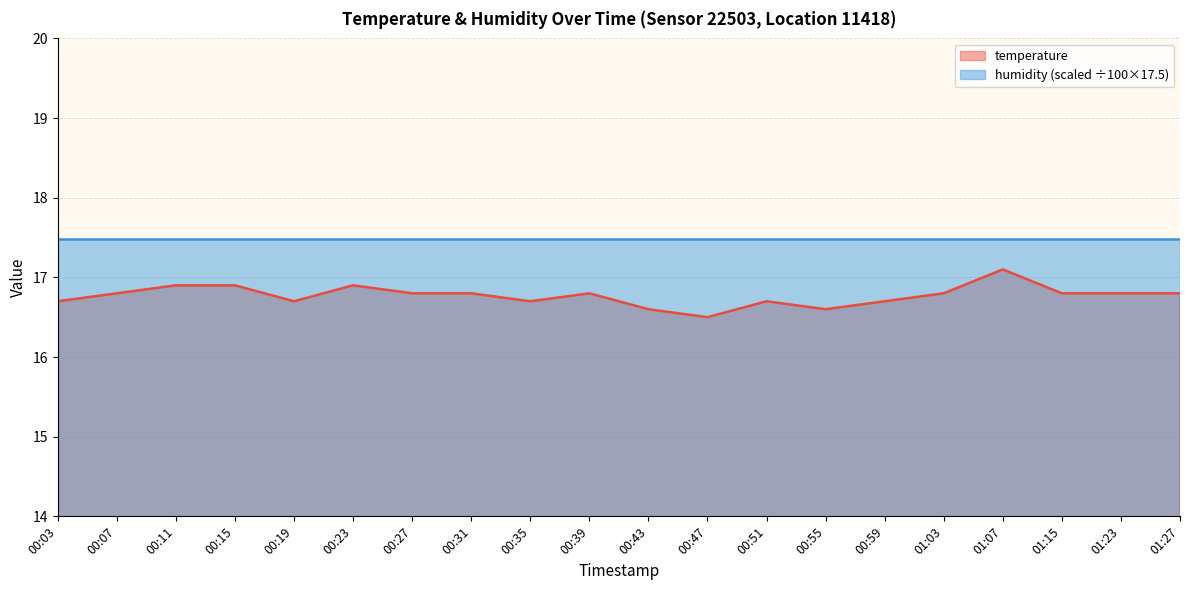

List the labels in order of value, smallest first.

00:47, 00:43, 00:55, 00:03, 00:19, 00:35, 00:51, 00:59, 00:07, 00:27, 00:31, 00:39, 01:03, 01:15, 01:23, 01:27, 00:11, 00:15, 00:23, 01:07